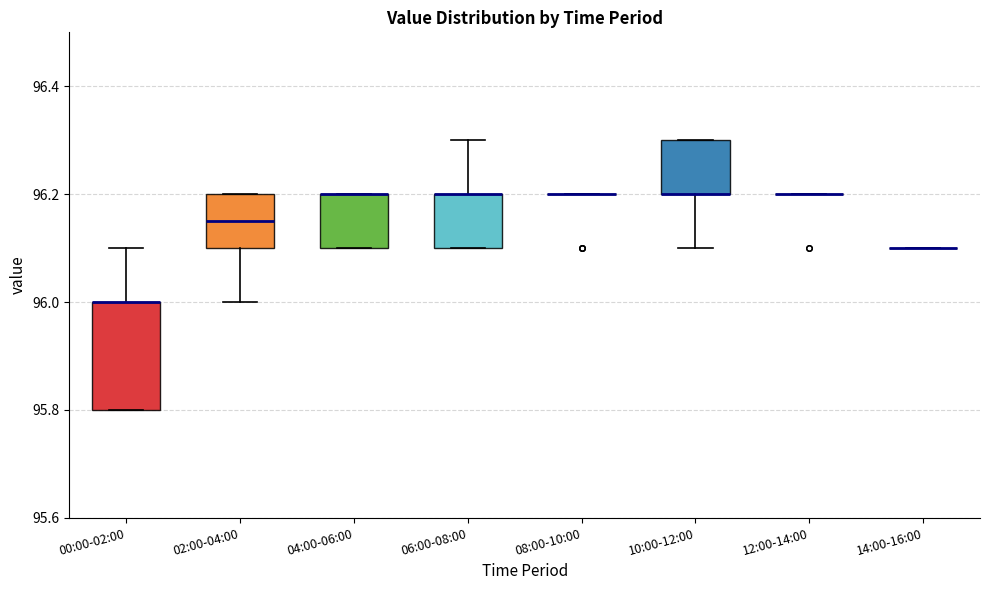

Which box is the tallest, from its lower edge to its upper edge?

00:00-02:00